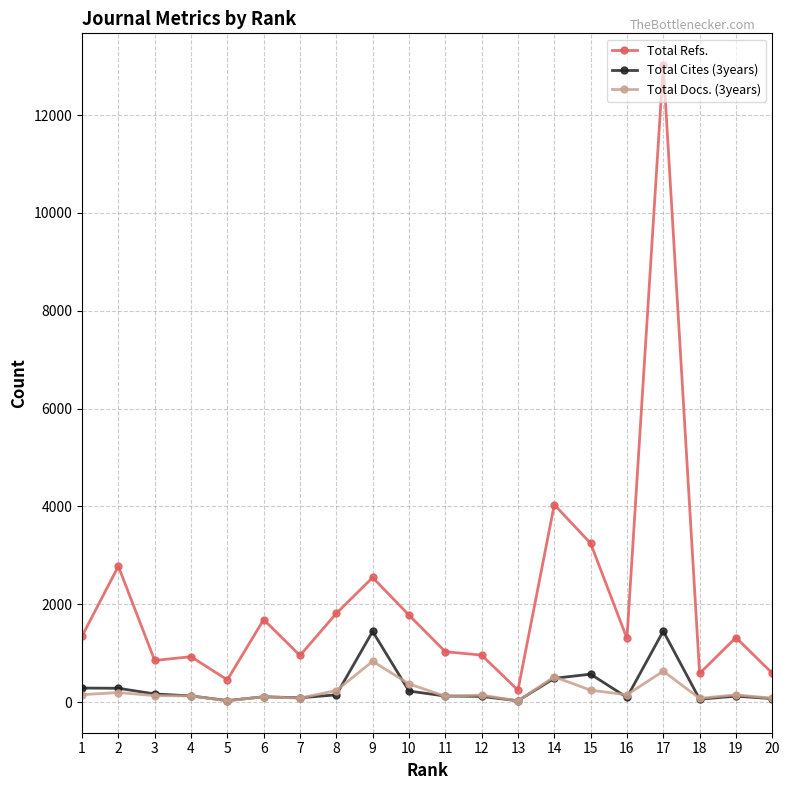

True or false: Total Refs. has a value of 951 at 7.

True